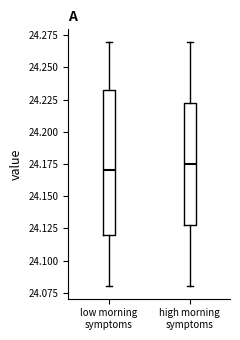

Reading left to right, transcribe this box plot: for each box, give where its median line is, the range the box spans, and where its two whiskers end, as read against the y-axis. The values are not printed on the chart, so give them approximately, as read against the axis.

low morning symptoms: median 24.170, box 24.120 to 24.235, whiskers 24.080 to 24.270
high morning symptoms: median 24.175, box 24.130 to 24.225, whiskers 24.080 to 24.270